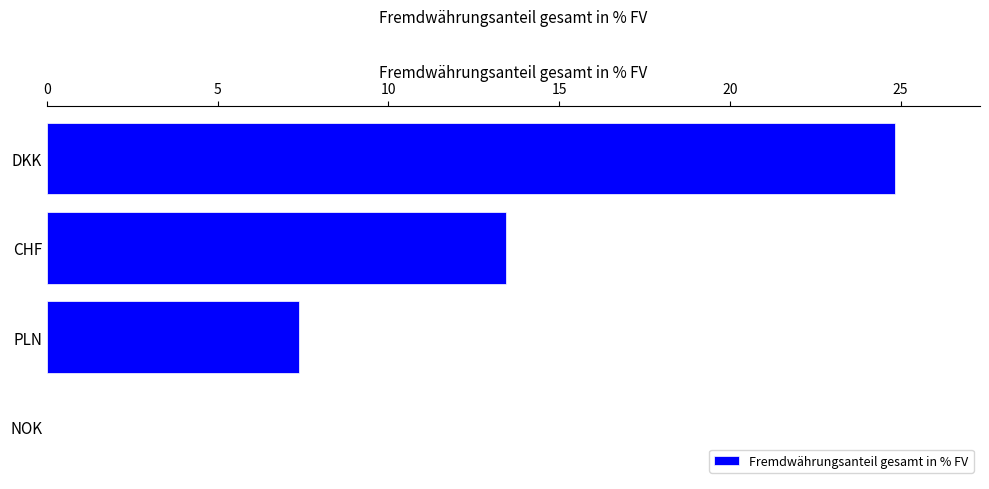

Between NOK and DKK, which is larger?

DKK